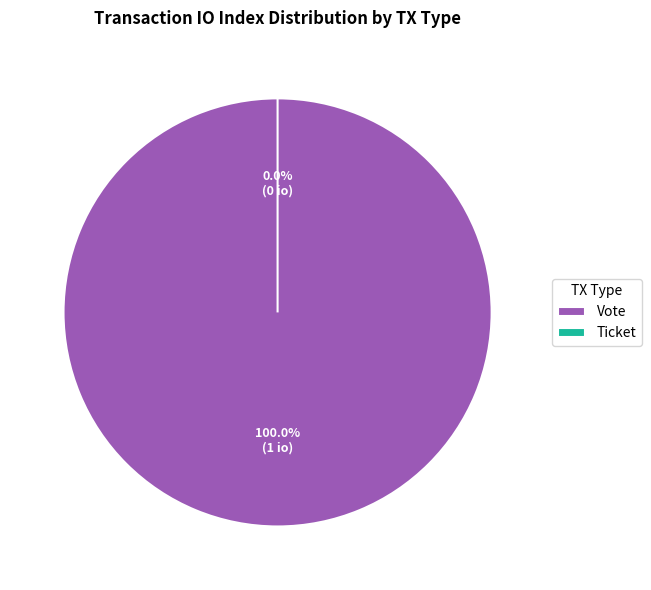

How many slices are in this pie chart?

2